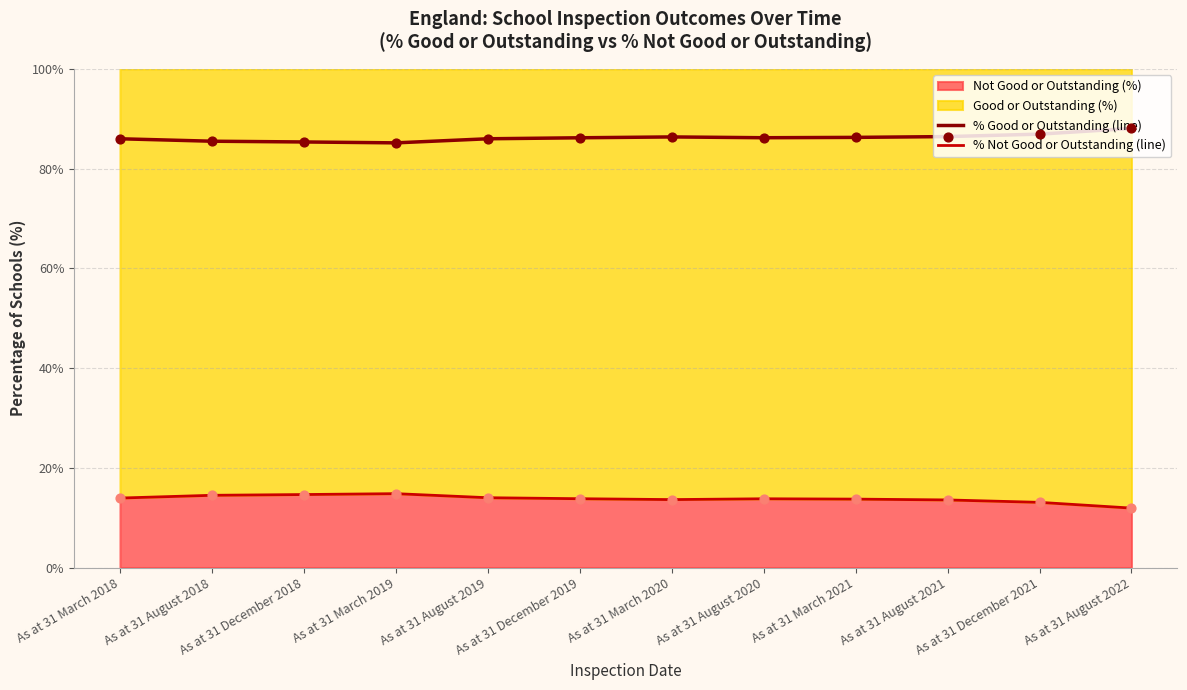

Is the value of % Not Good or Outstanding (line) at As at 31 December 2019 greater than the value of % Good or Outstanding (line) at As at 31 August 2022?

No